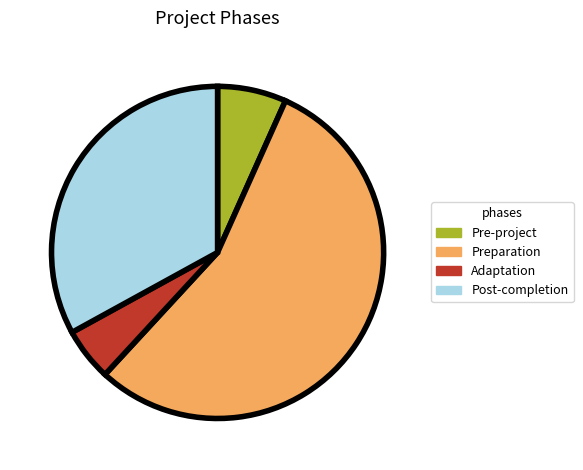

Which category has the biggest portion of the pie?

Preparation